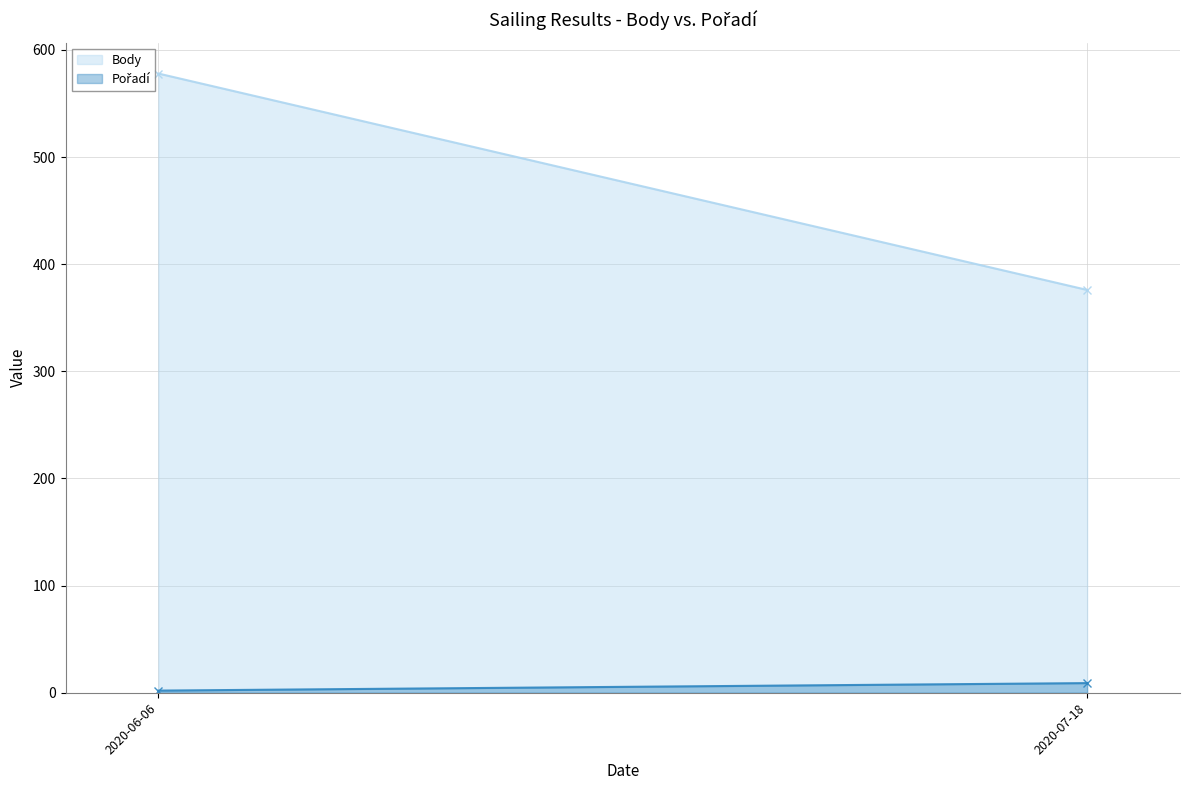

The Pořadí series shows 2 at 2020-07-18. True or false?

False